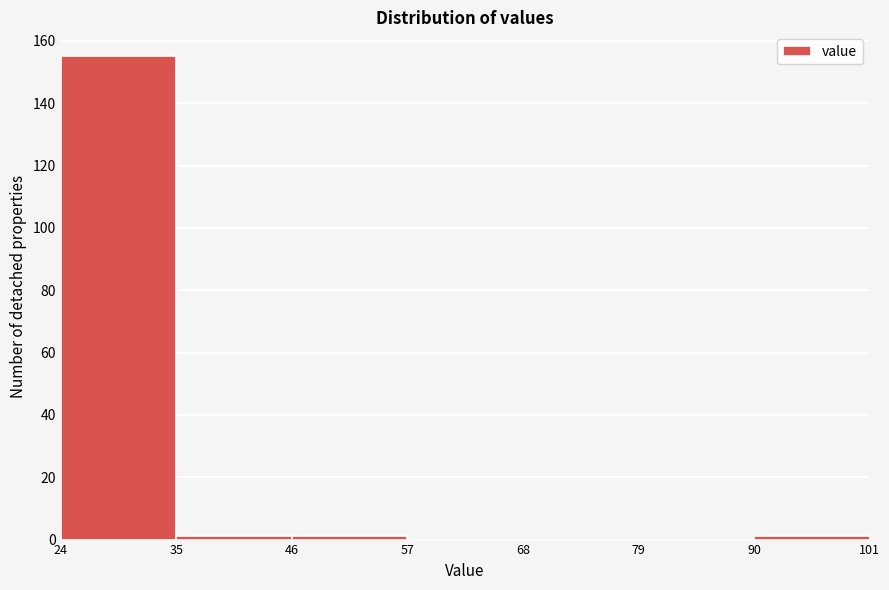

Over which range of the x-axis is the bar tallest?

24 to 35